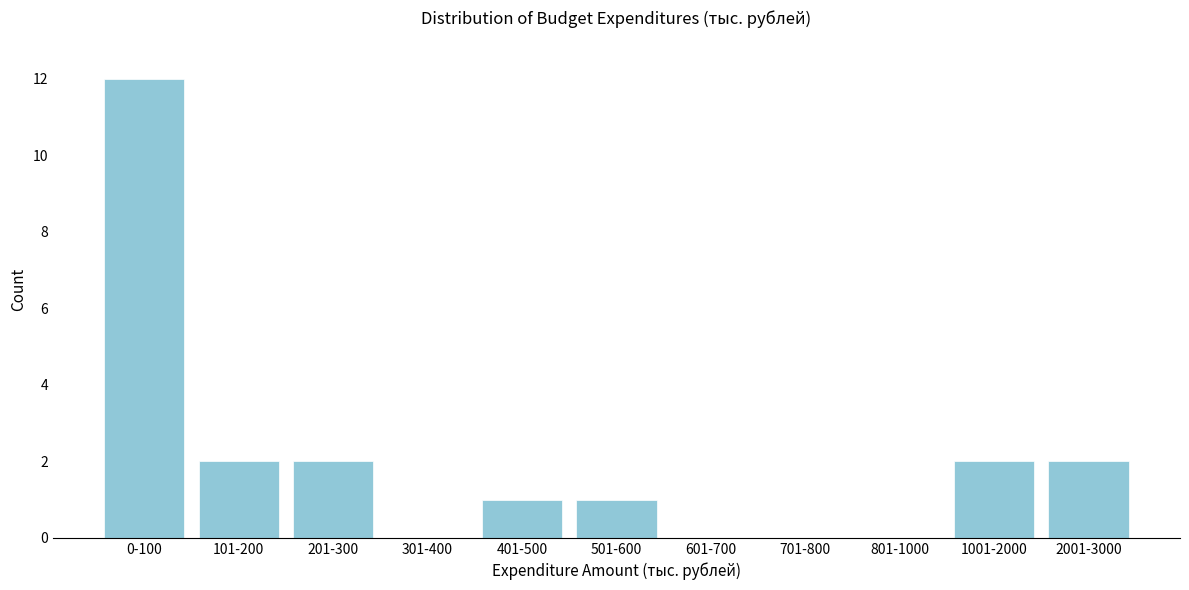

Reading left to right, extract all data points from this chart.

0-100=12	101-200=2	201-300=2	301-400=0	401-500=1	501-600=1	601-700=0	701-800=0	801-1000=0	1001-2000=2	2001-3000=2